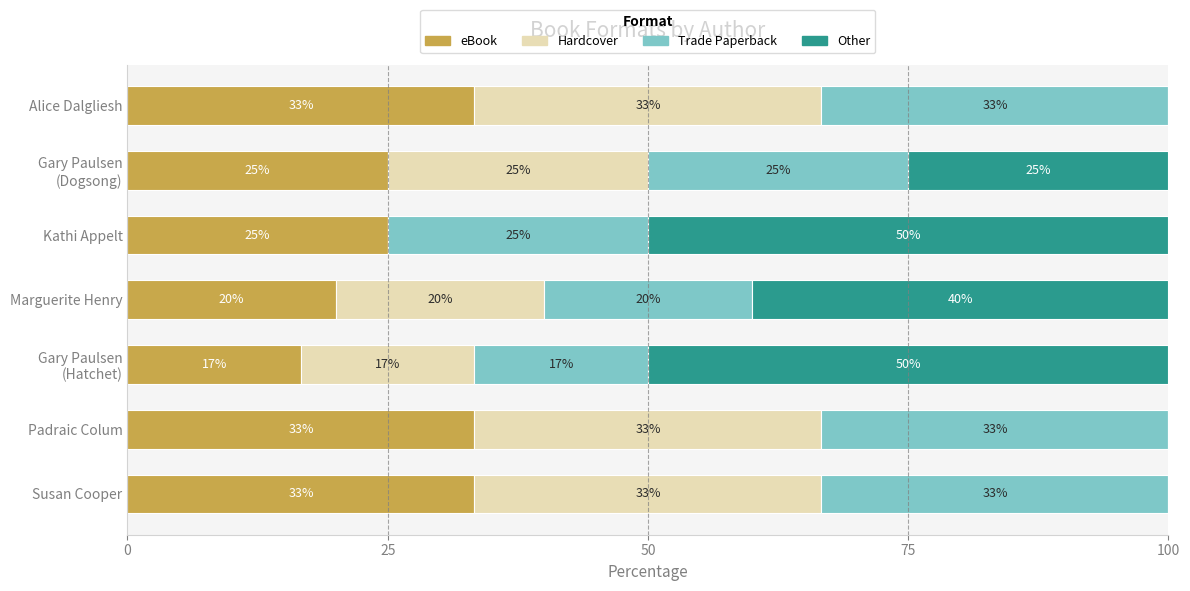

What is the highest value of the eBook series?

33.3